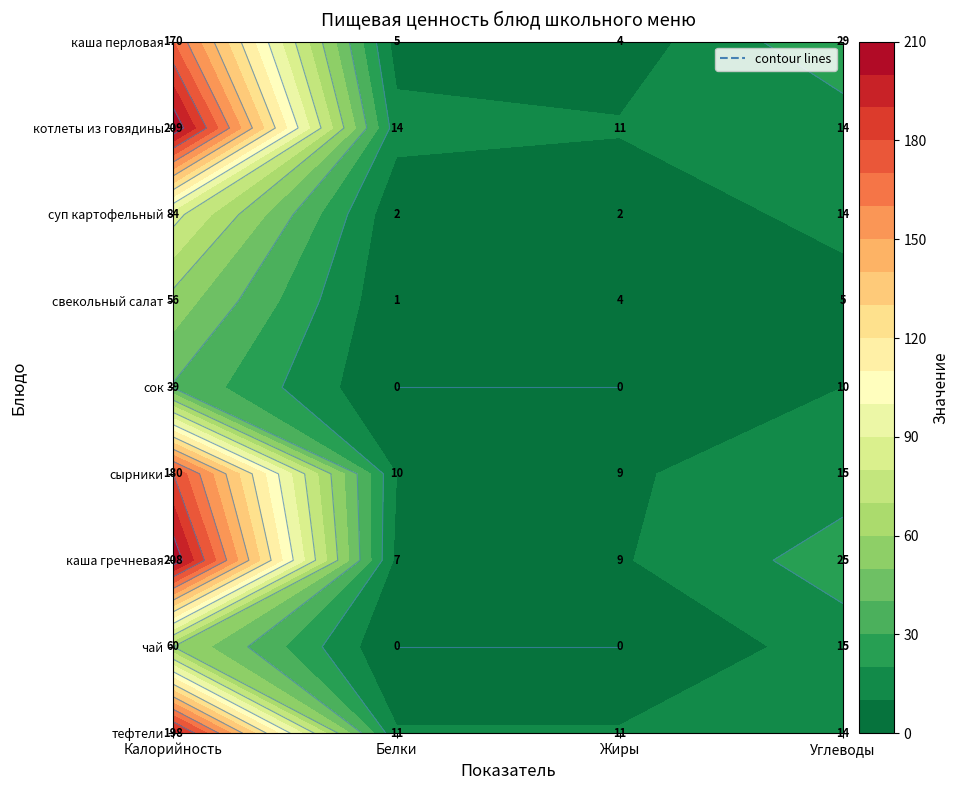

List the series in order of their peak value, lowest first.

сок, свекольный салат, чай, суп картофельный, каша перловая, сырники, тефтели, каша гречневая, котлеты из говядины